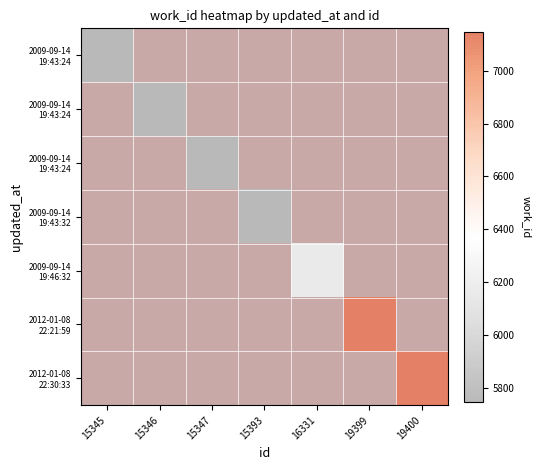

Count the number of categories in the chart.

7